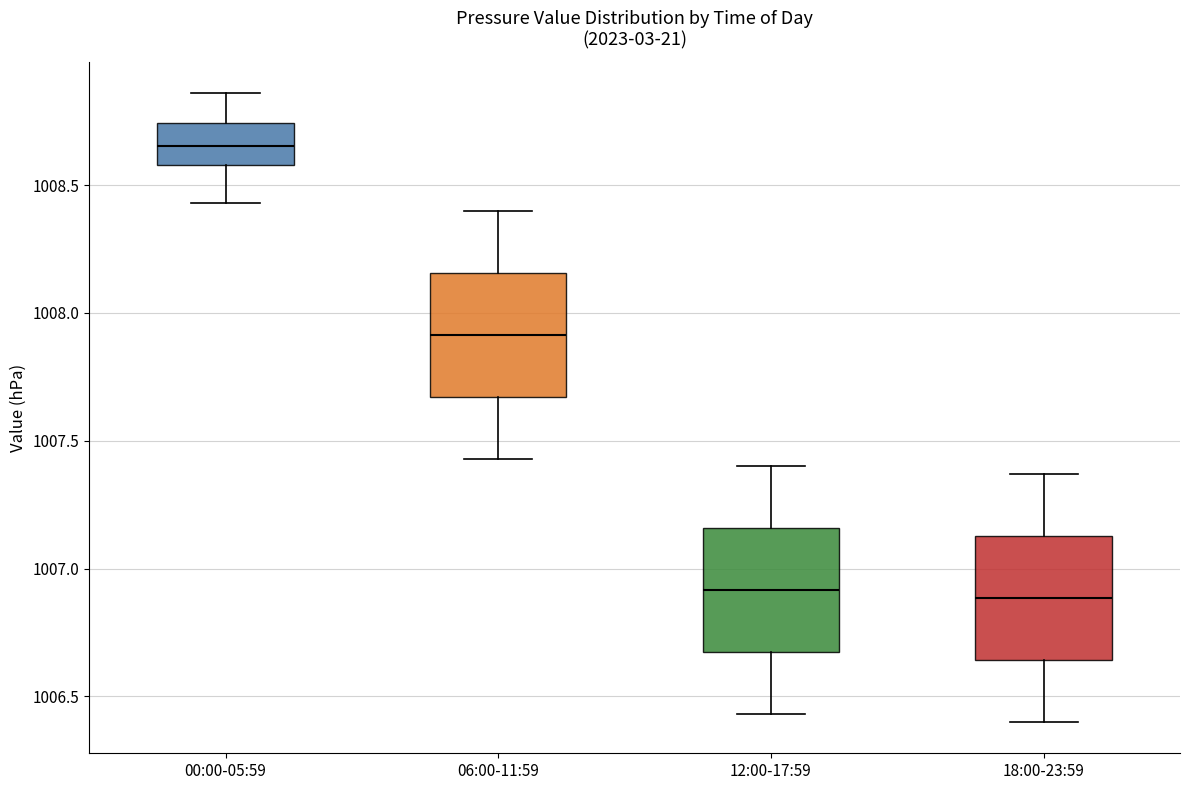

Reading left to right, read every box against the y-axis: the position of its median line, the range the box covers, and the ends of its whiskers. The values are not printed on the chart, so give them approximately, as read against the axis.

00:00-05:59: median 1008.65, box 1008.60 to 1008.75, whiskers 1008.45 to 1008.85
06:00-11:59: median 1007.90, box 1007.65 to 1008.15, whiskers 1007.45 to 1008.40
12:00-17:59: median 1006.90, box 1006.65 to 1007.15, whiskers 1006.45 to 1007.40
18:00-23:59: median 1006.90, box 1006.65 to 1007.15, whiskers 1006.40 to 1007.35